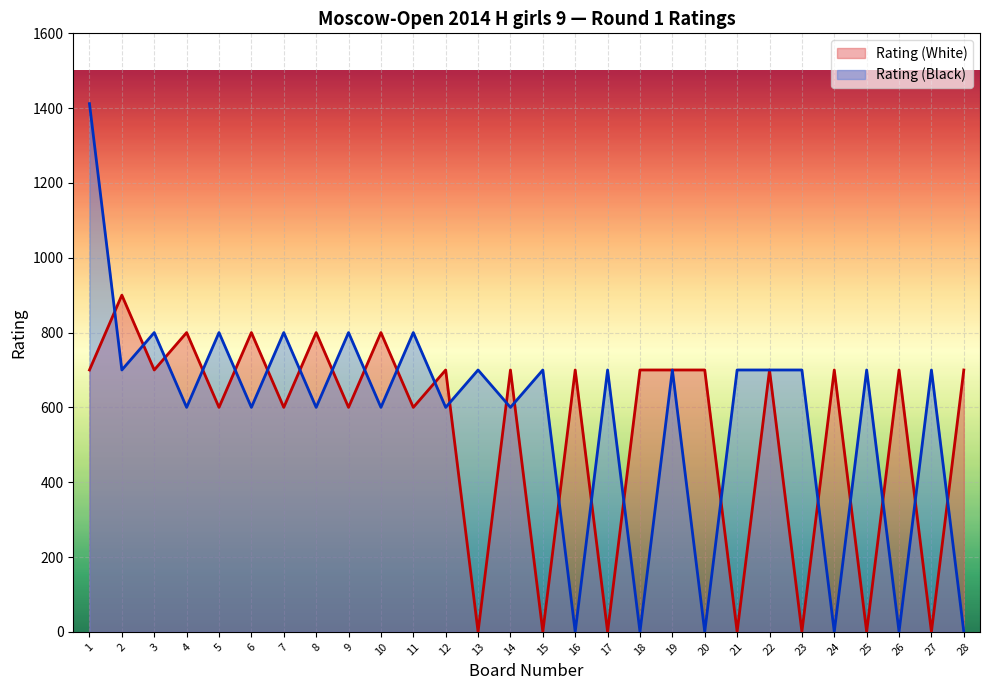

At how many categories does at least one series exceed 636?

28